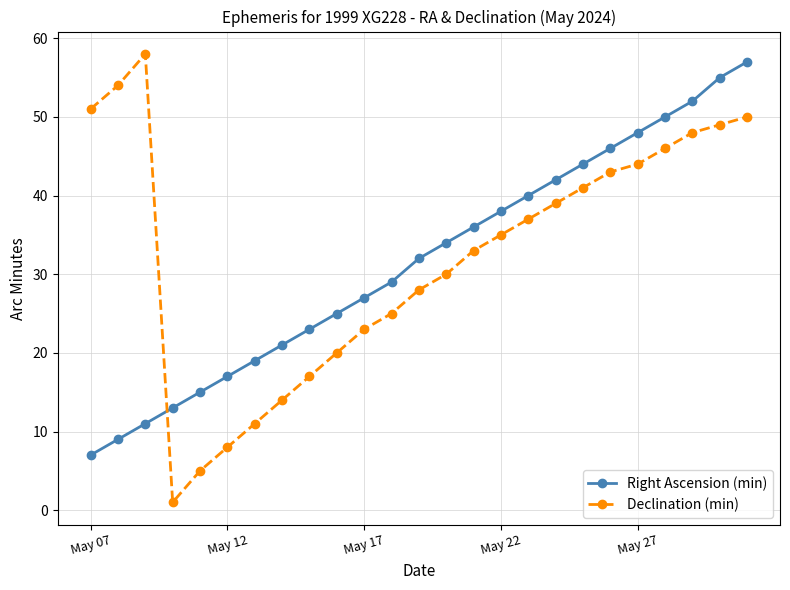

What is the highest value of the Right Ascension (min) series?

57